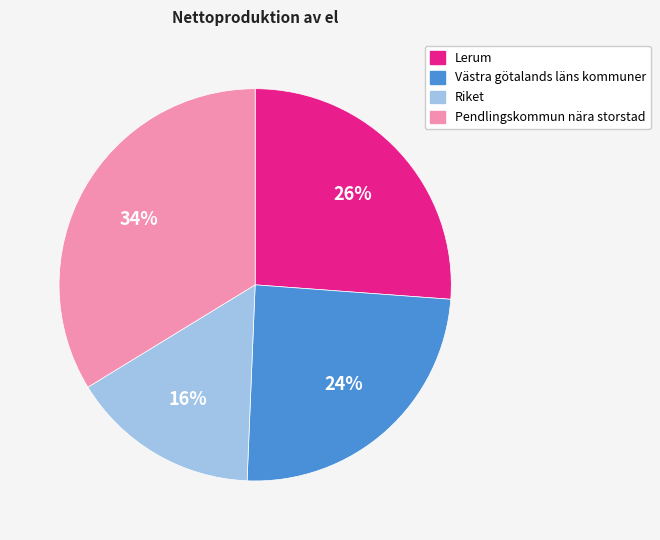

The Pendlingskommun nära storstad slice represents 34% of the pie. True or false?

True